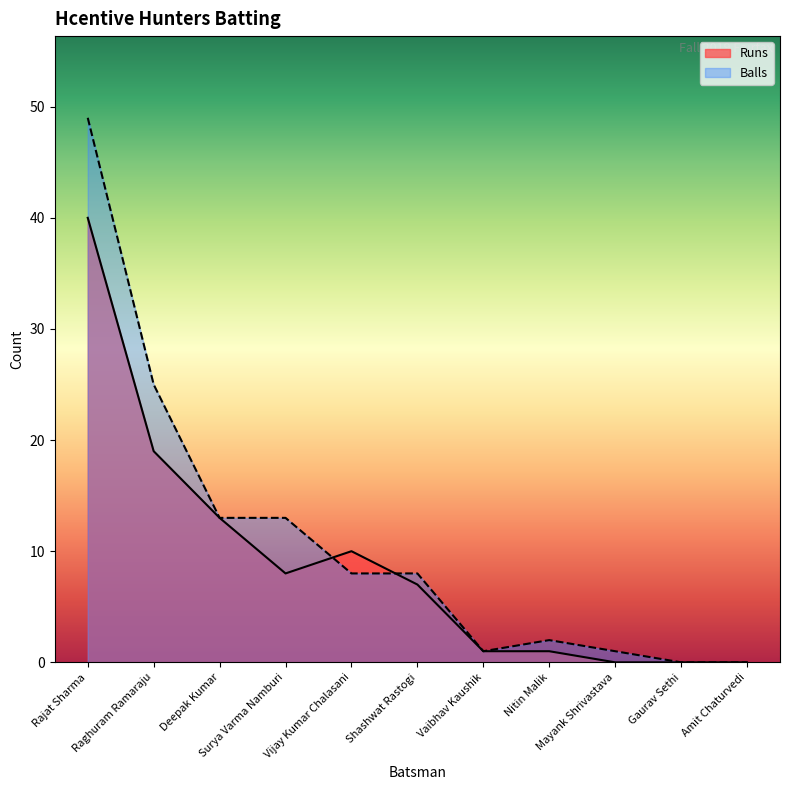

Does the chart display data point markers on the line(s)?

No